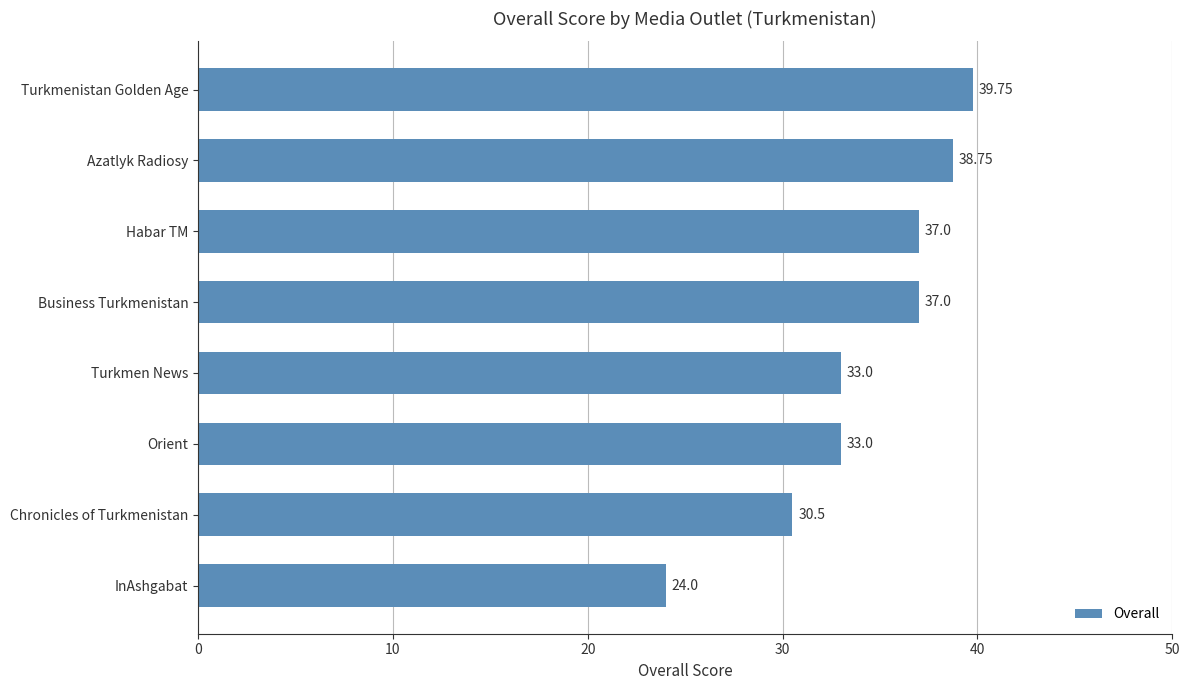

Between Orient and Business Turkmenistan, which is larger?

Business Turkmenistan